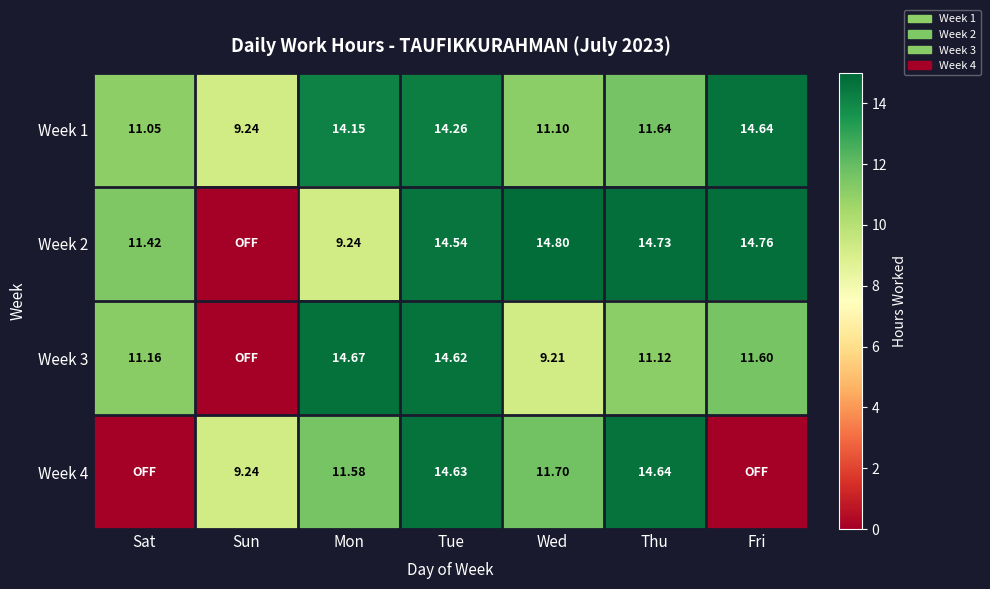

Which series has the largest total across all categories?

Week 1